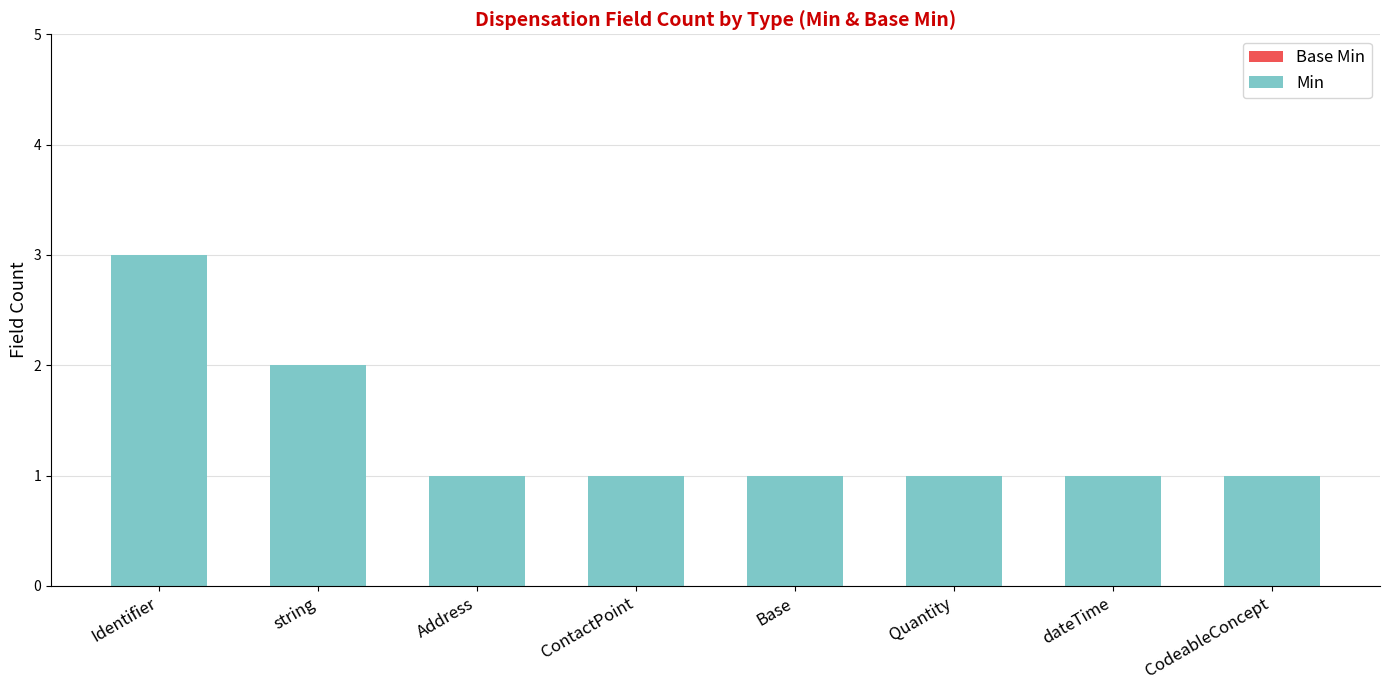

What is the sum of all values?

11